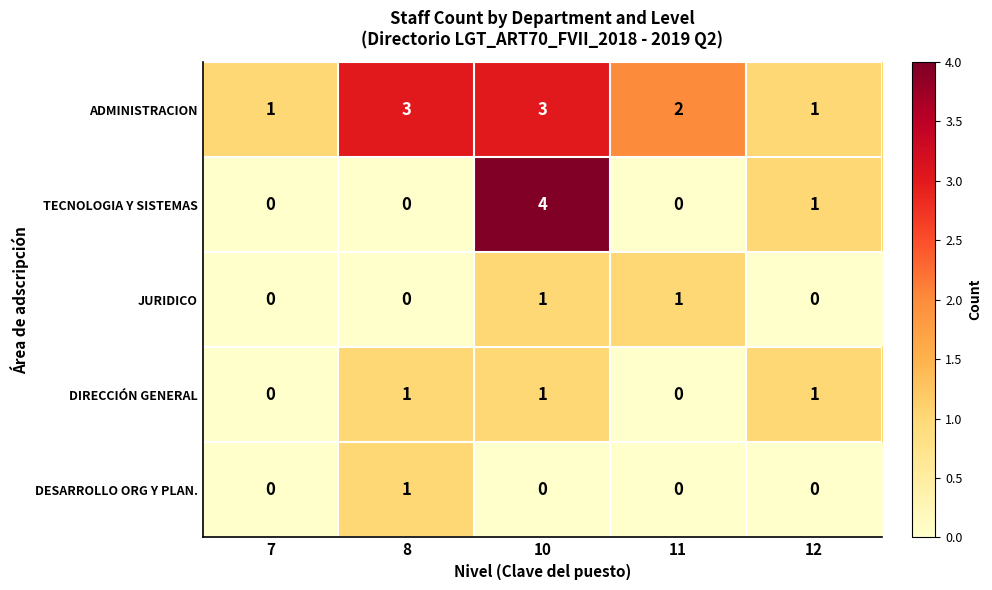

Which series has the largest range (max minus min)?

TECNOLOGIA Y SISTEMAS